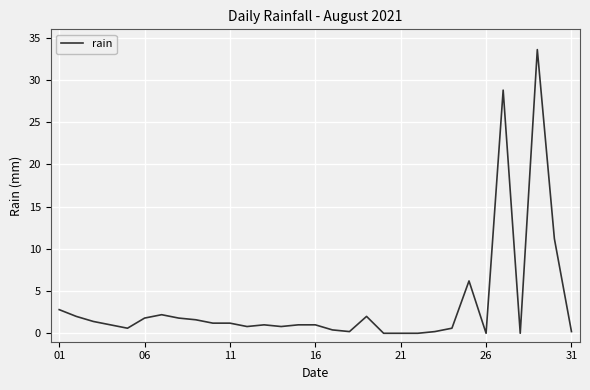

What is the difference between the maximum and minimum values?

33.6